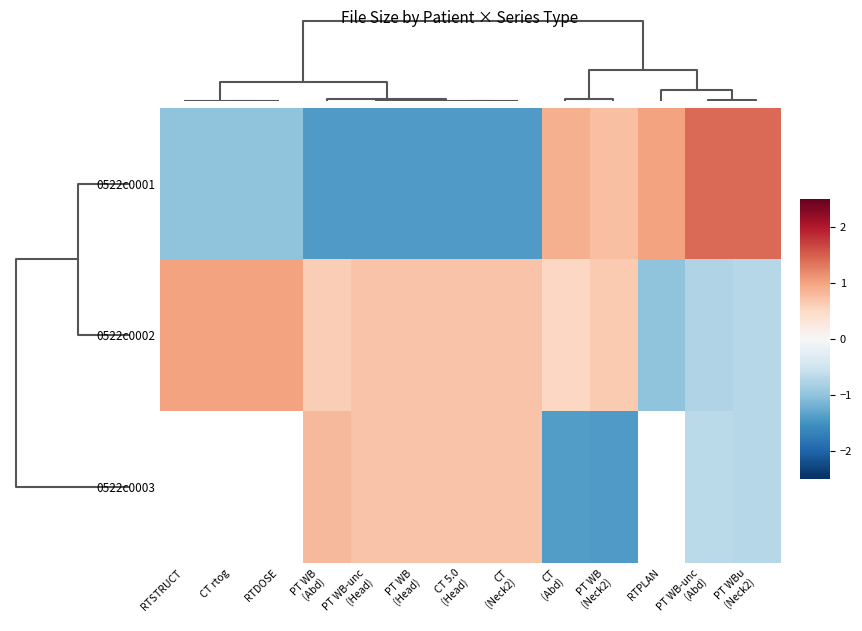

True or false: 0522c0001 has a value of -2.3 at PT WB (Head).

False